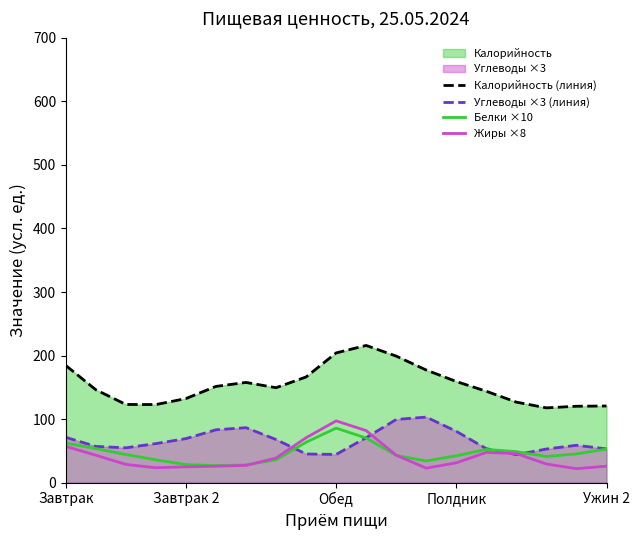

At 7, list the series in order from largest to smallest.

Калорийность (линия), Углеводы ×3 (линия), Жиры ×8, Белки ×10